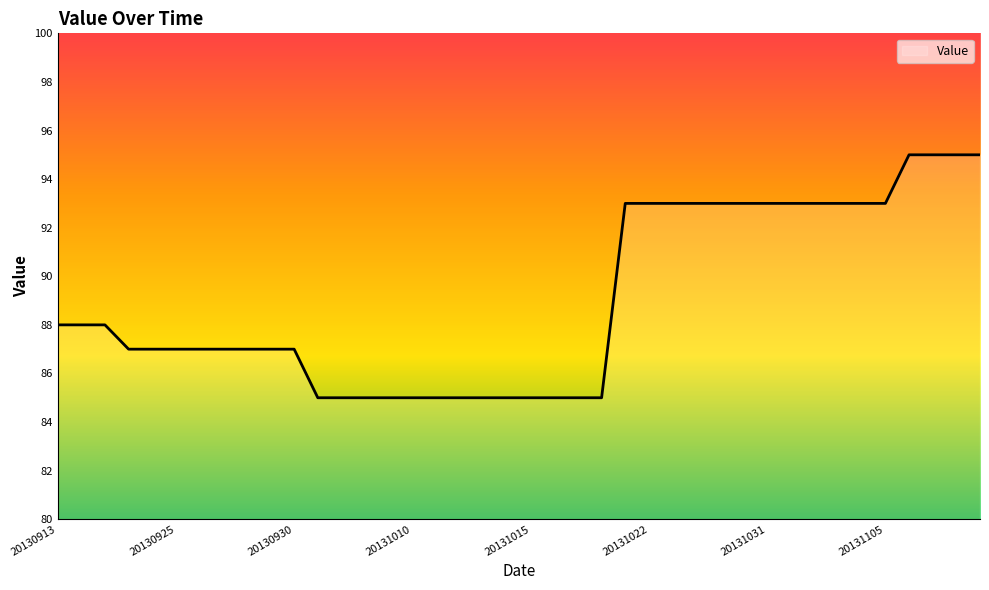

How many values are between 85 and 93?

36